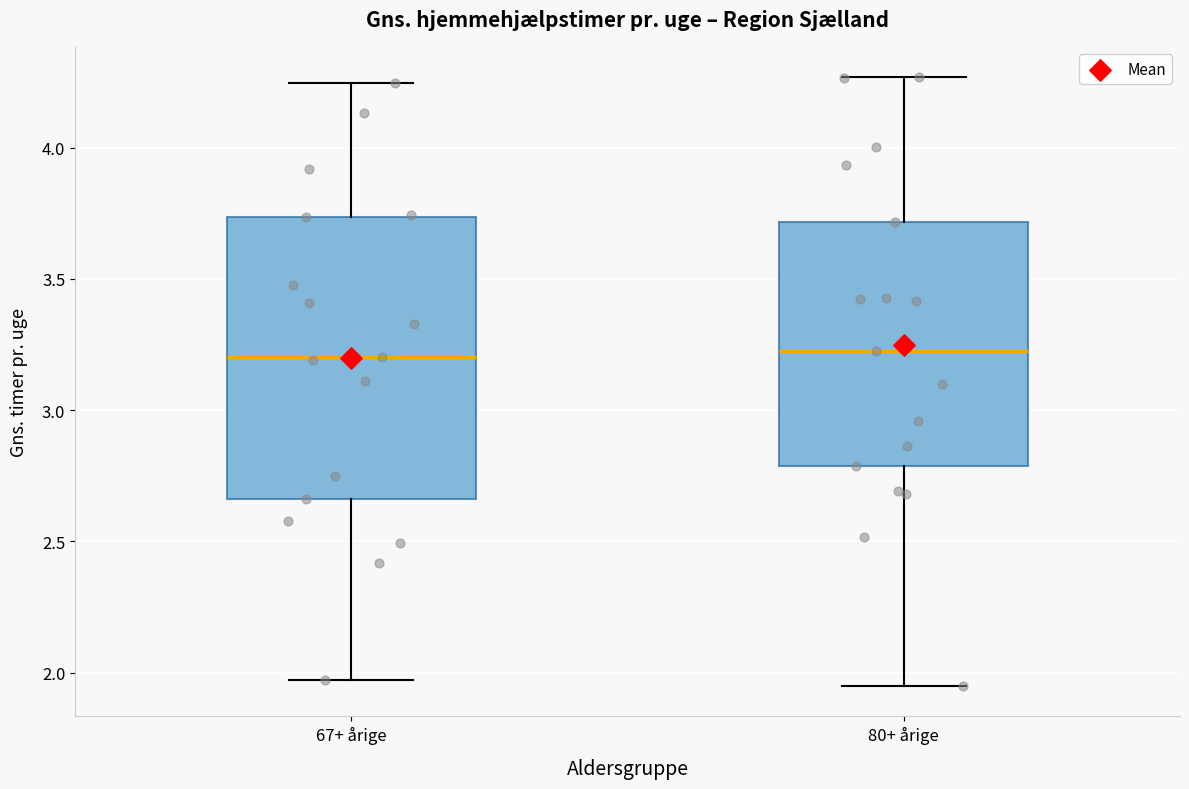

Which box is the tallest, from its lower edge to its upper edge?

67+ årige